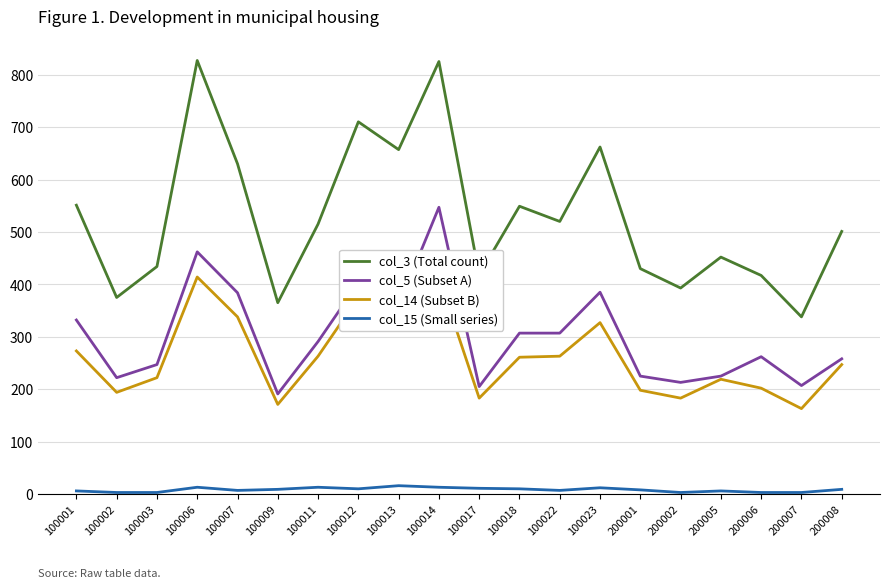

Which series has the largest range (max minus min)?

col_3 (Total count)